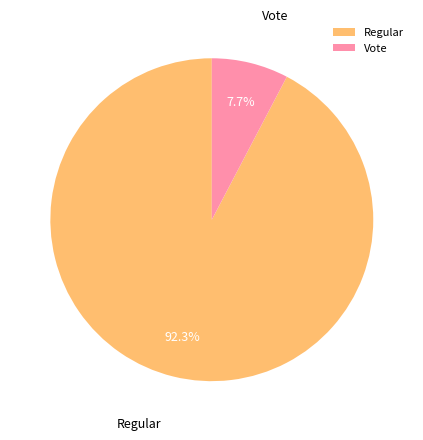

To the nearest percent, what portion does Vote represent?

8%